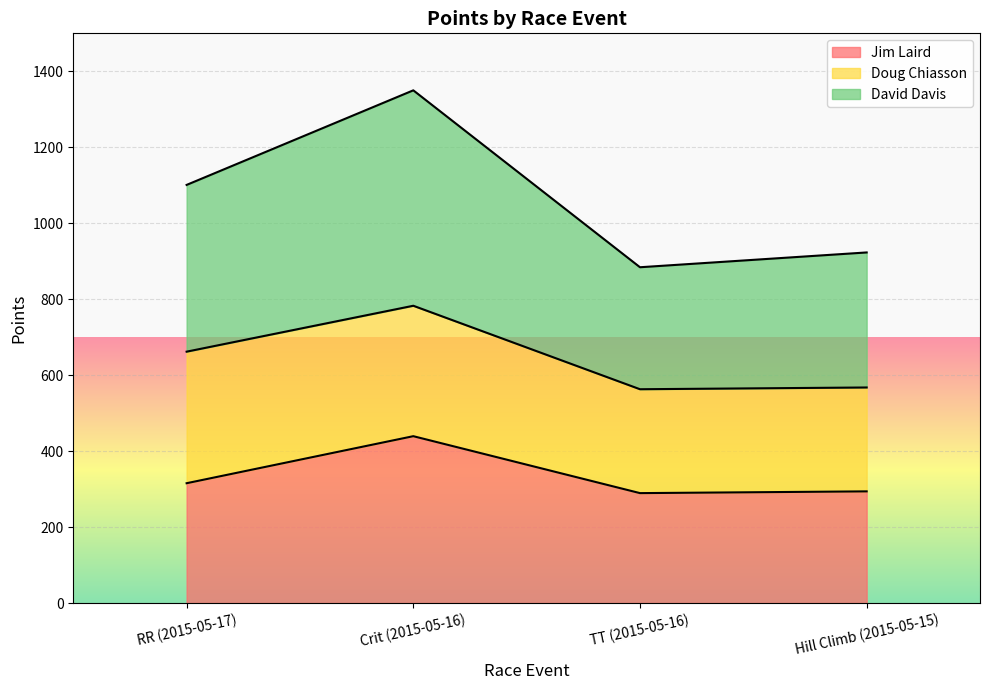

What is the average value of the Jim Laird series?

334.6